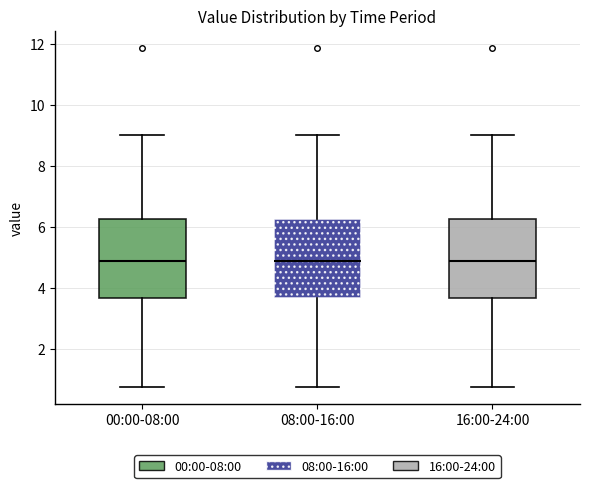

Reading left to right, transcribe this box plot: for each box, give where its median line is, the range the box spans, and where its two whiskers end, as read against the y-axis. The values are not printed on the chart, so give them approximately, as read against the axis.

00:00-08:00: median 5.0, box 3.6 to 6.2, whiskers 0.8 to 9.0
08:00-16:00: median 5.0, box 3.6 to 6.2, whiskers 0.8 to 9.0
16:00-24:00: median 5.0, box 3.6 to 6.2, whiskers 0.8 to 9.0